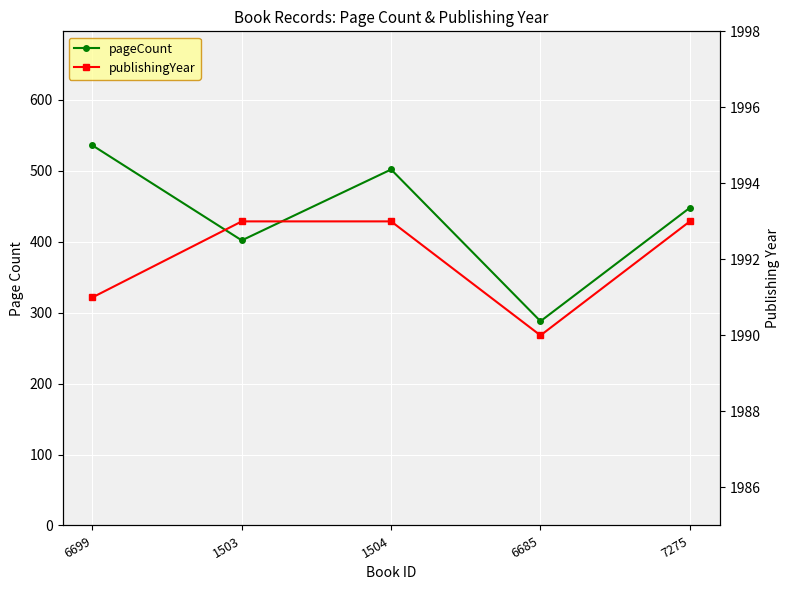

How many data points does each series have?

5